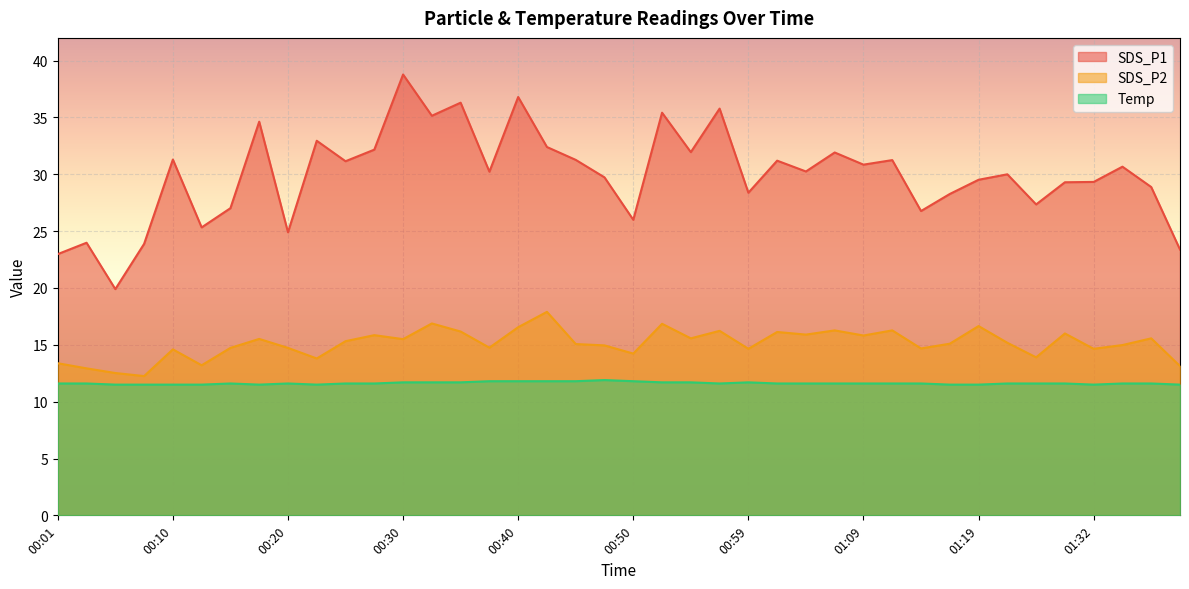

True or false: Temp and SDS_P2 cross at least once.

False